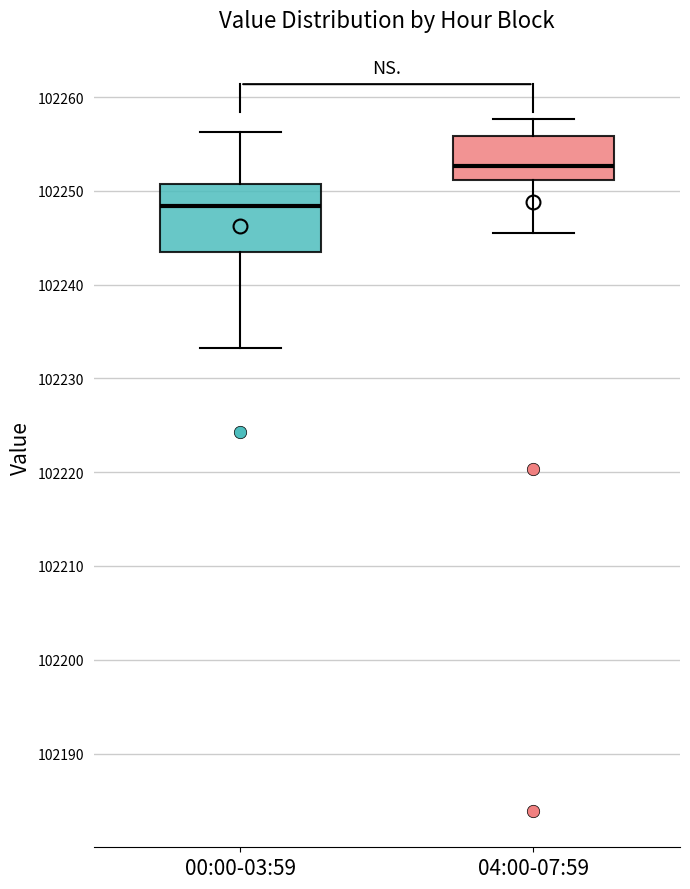

Comparing the boxes themselves (not the whiskers), which one is the tallest?

00:00-03:59